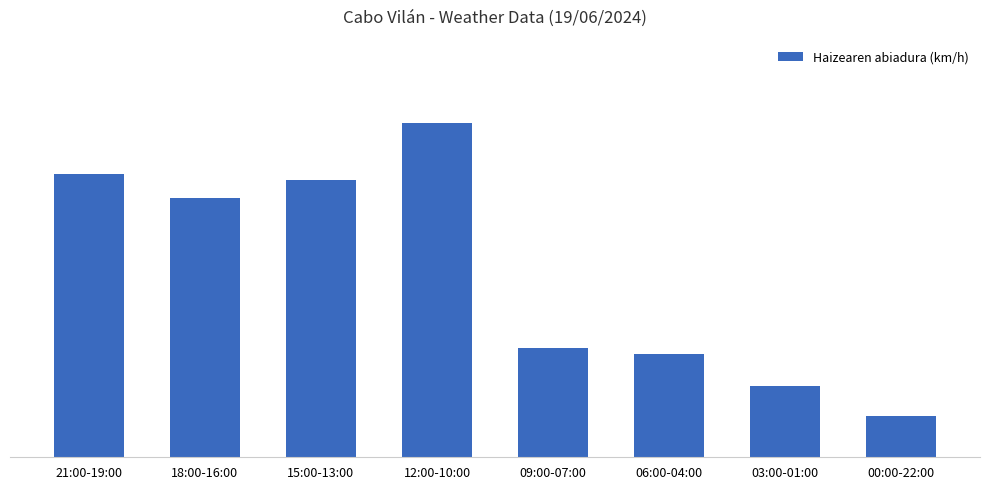

How many bars are there in total?

8